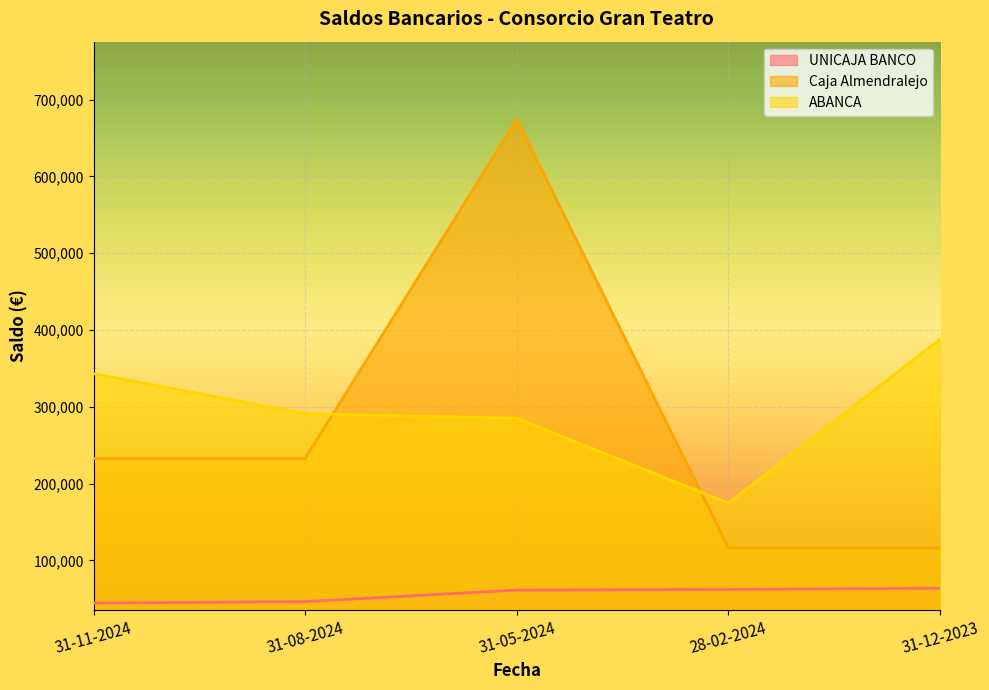

How many lines are shown in the chart?

3